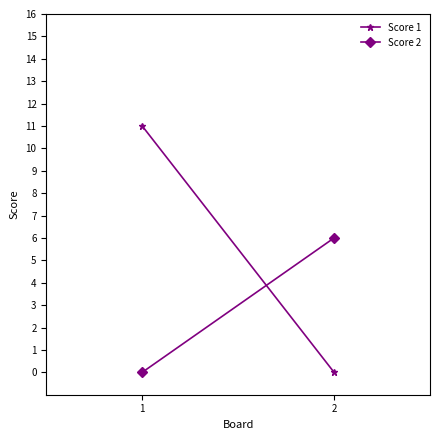

Which series has the largest range (max minus min)?

Score 1